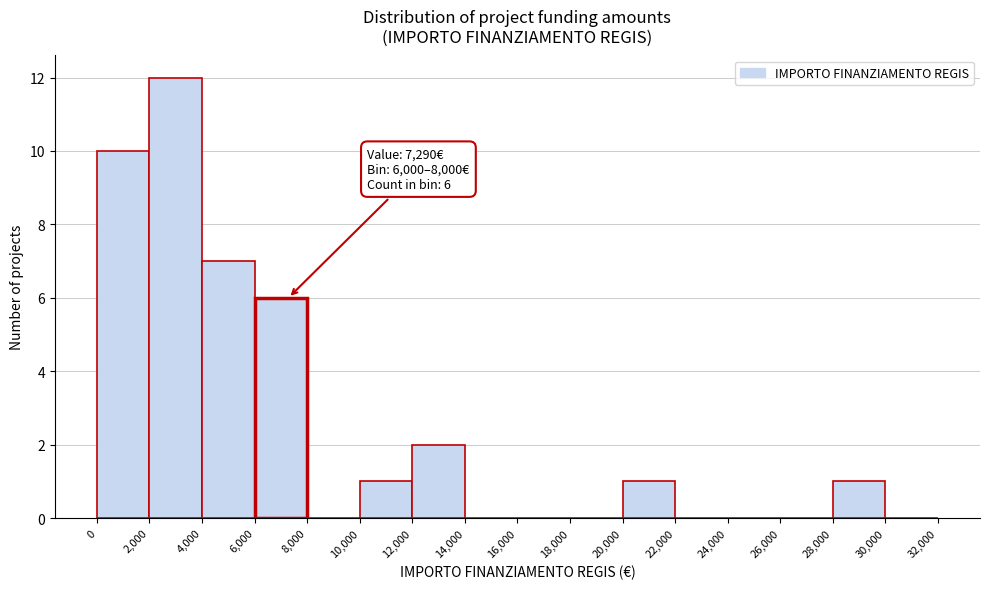

Which range on the x-axis has the tallest bar?

2,000 to 4,000